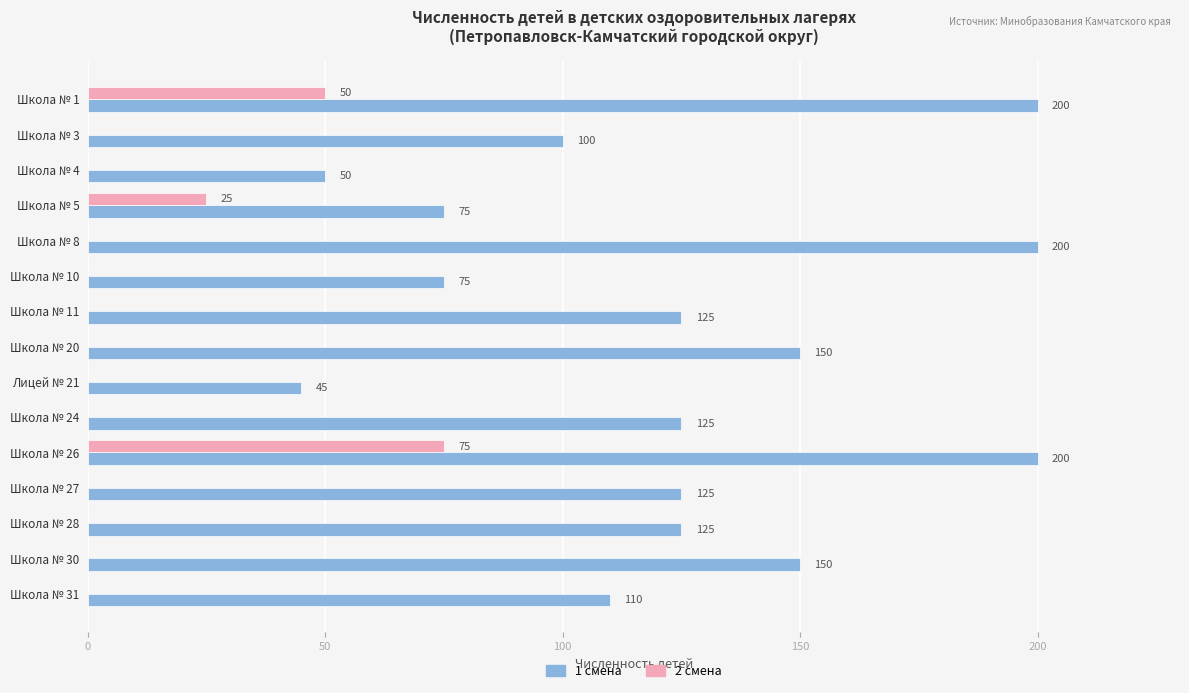

The value of 1 смена at Школа № 28 is 180. True or false?

False